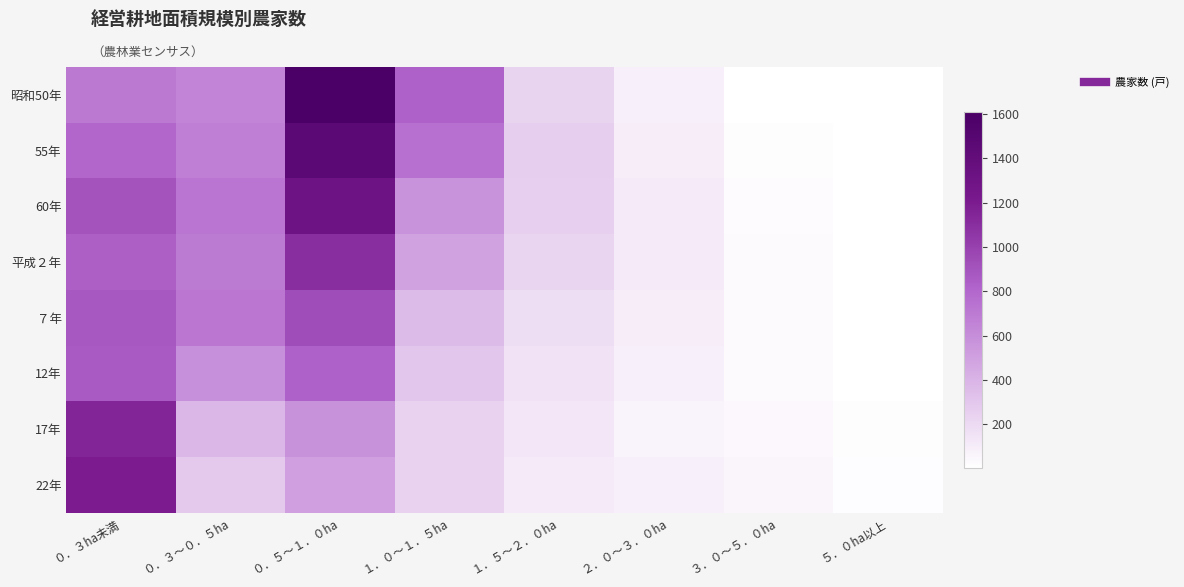

What is the total value across all series at ２．０～３．０ha?

744